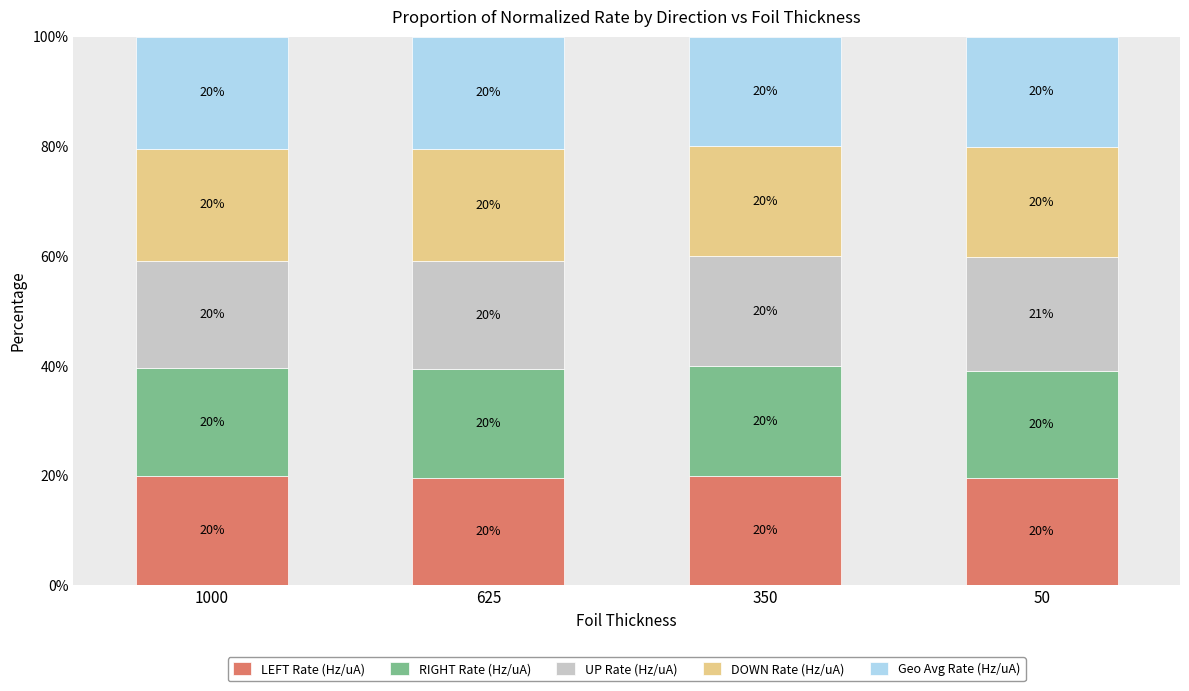

What is the maximum value for LEFT Rate (Hz/uA)?

19.9